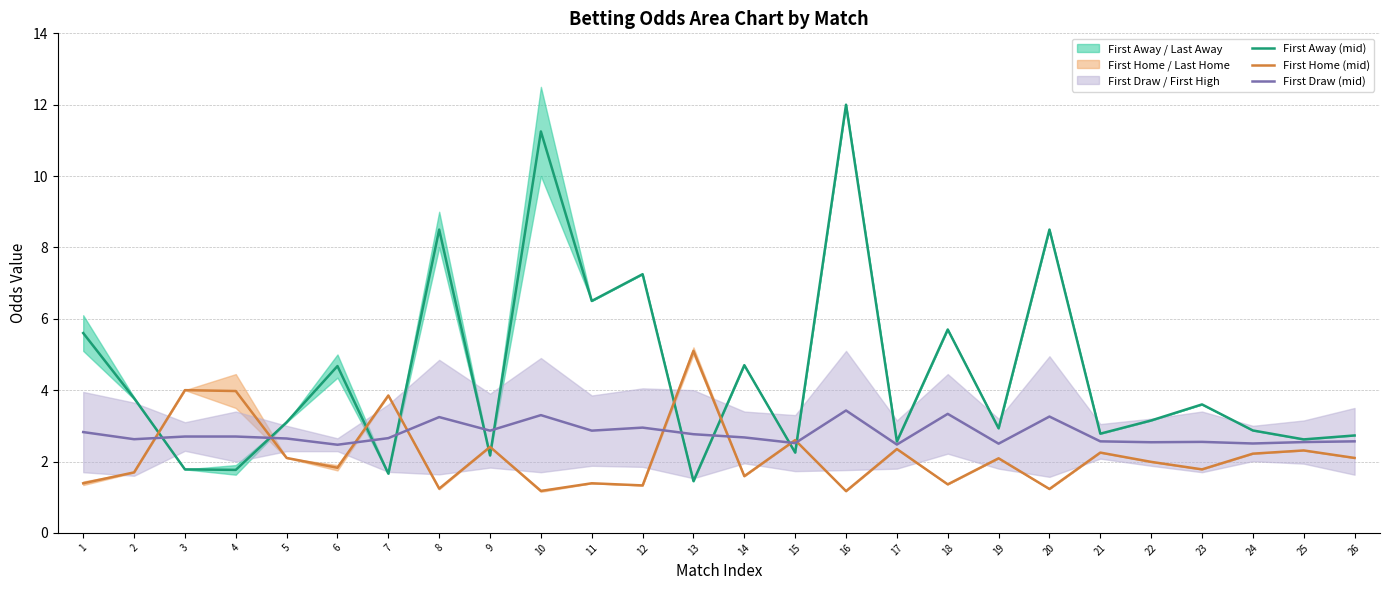

What is the value of the First Away (mid) point at the 10th from the left?

11.2